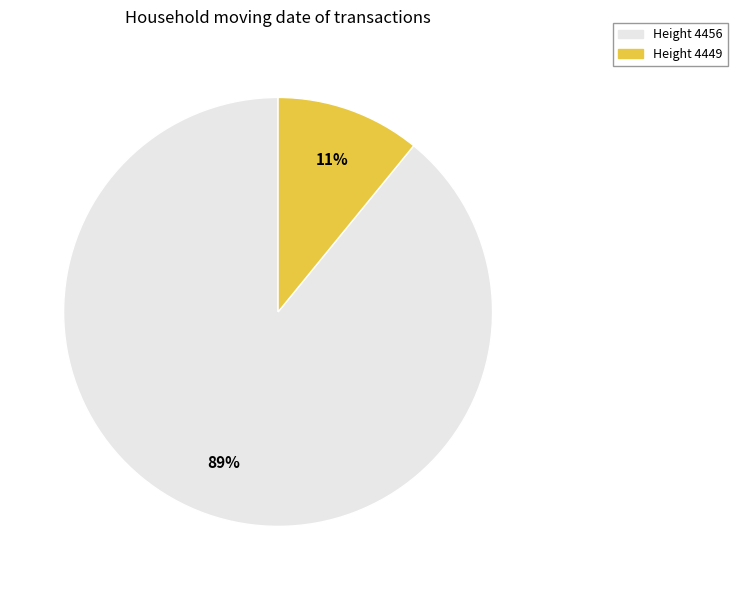

How many segments does this pie chart have?

2